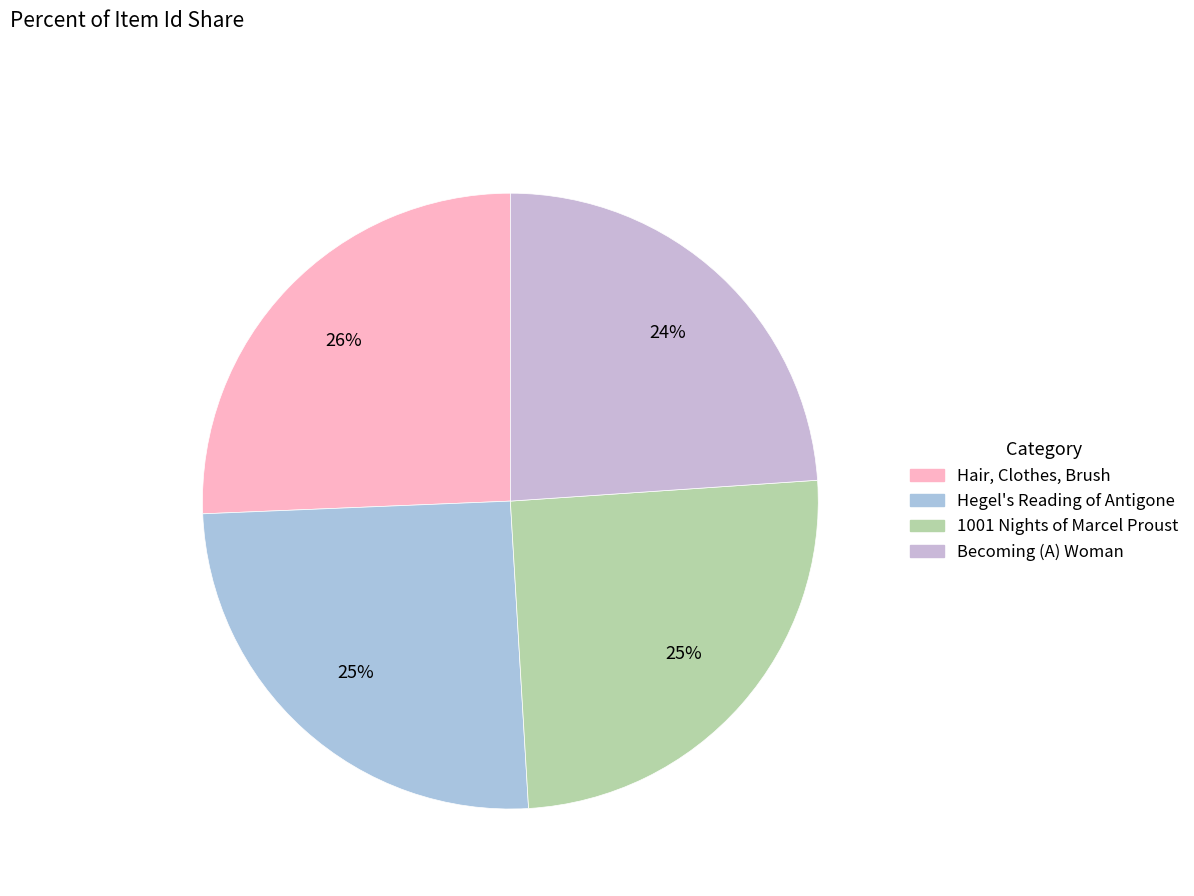

Rank the categories by value from lowest to highest.

Becoming (A) Woman, 1001 Nights of Marcel Proust, Hegel's Reading of Antigone, Hair, Clothes, Brush